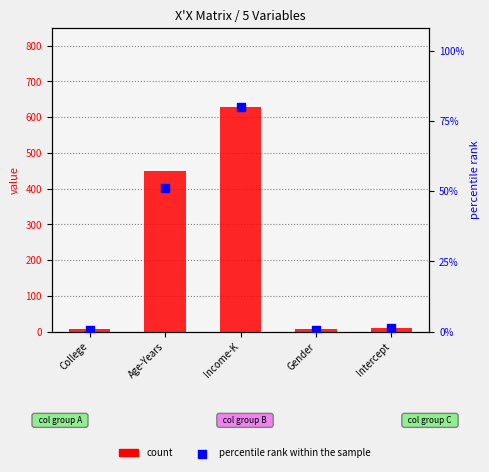

Which series has the largest total across all categories?

percentile rank within the sample